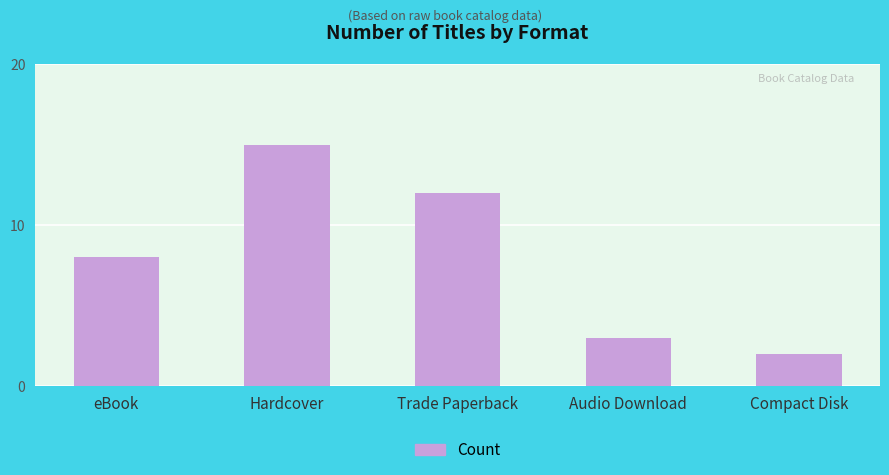

At which label is the value closest to 8?

eBook